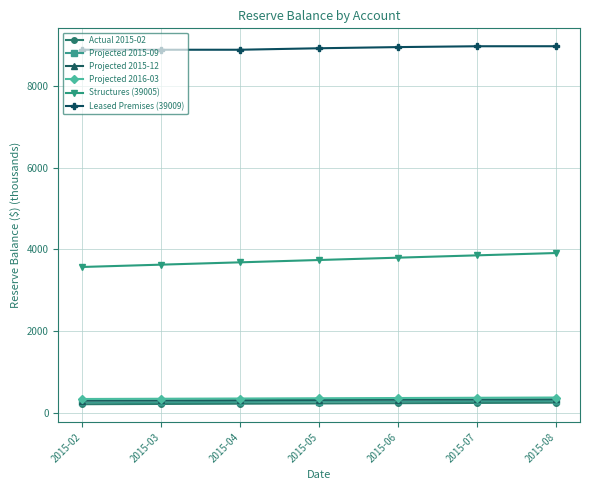

What is the difference between the highest and lowest values at 2015-06?

8708.9